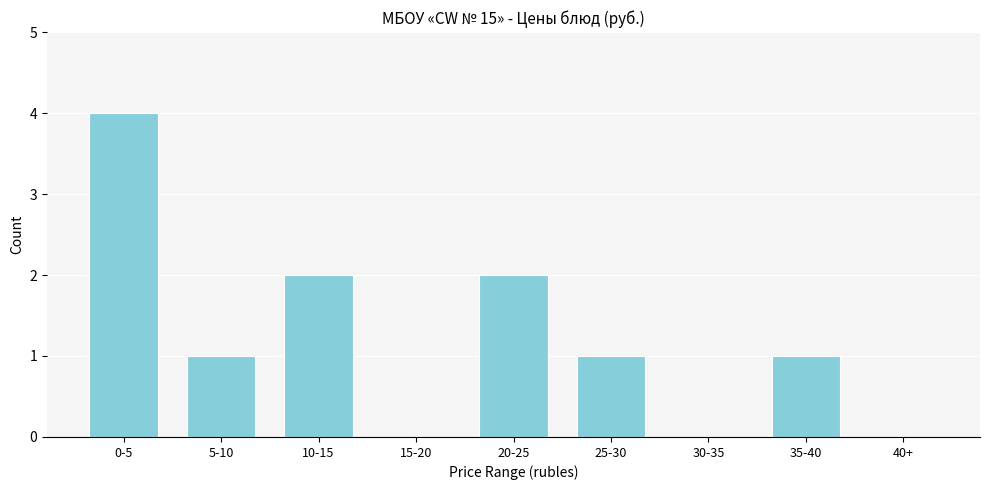

Reading right to left, extract all data points from this chart.

40+=0	35-40=1	30-35=0	25-30=1	20-25=2	15-20=0	10-15=2	5-10=1	0-5=4